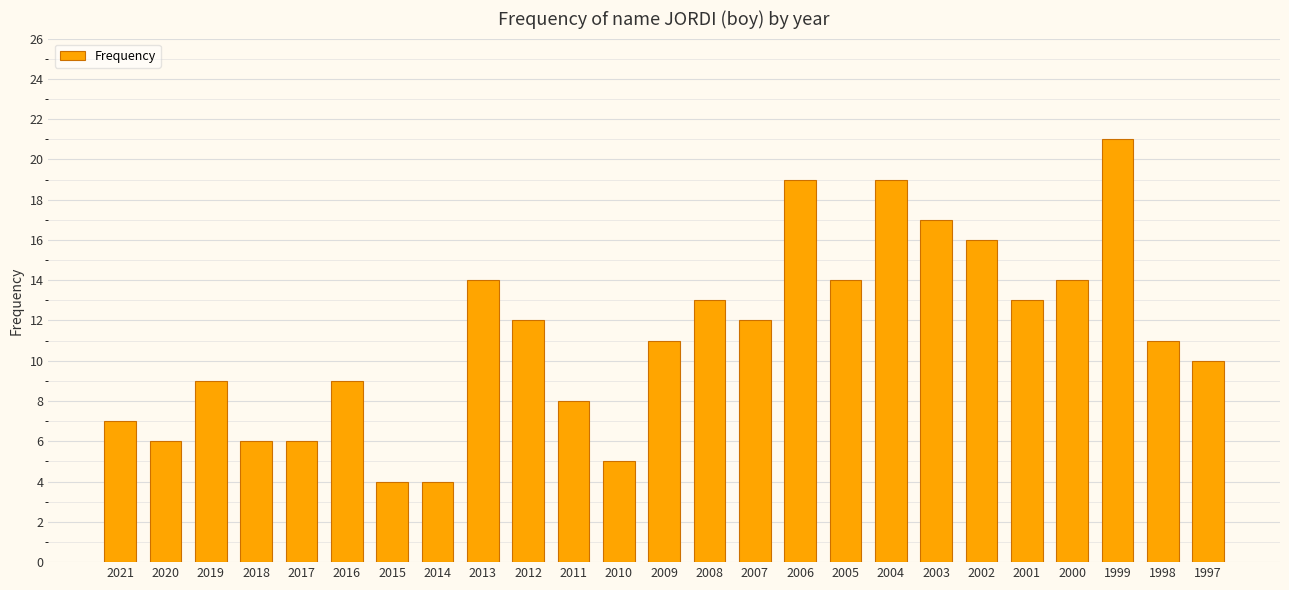

Are the bars horizontal?

No